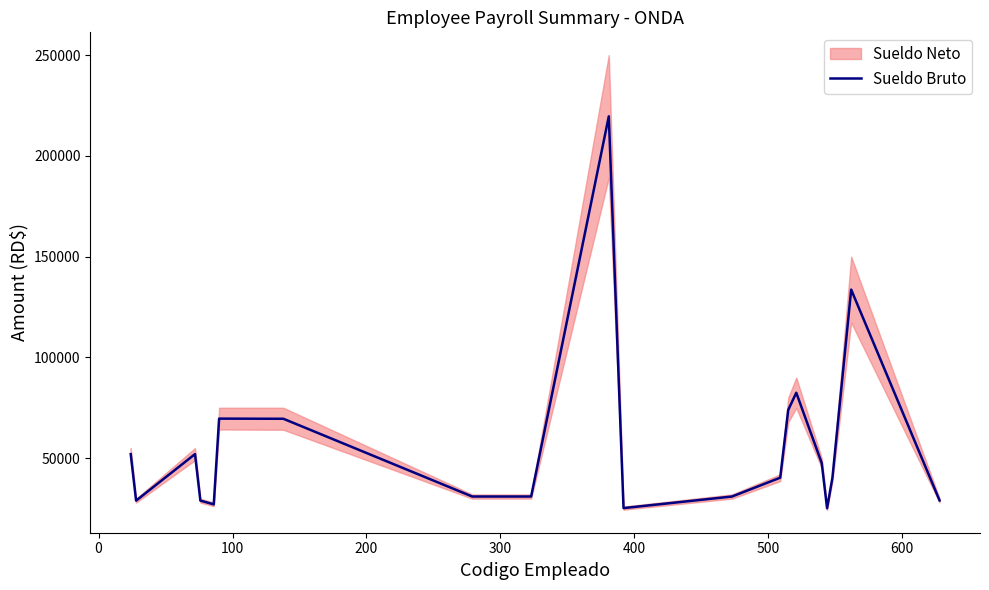

How many data points are less than 40308?

9